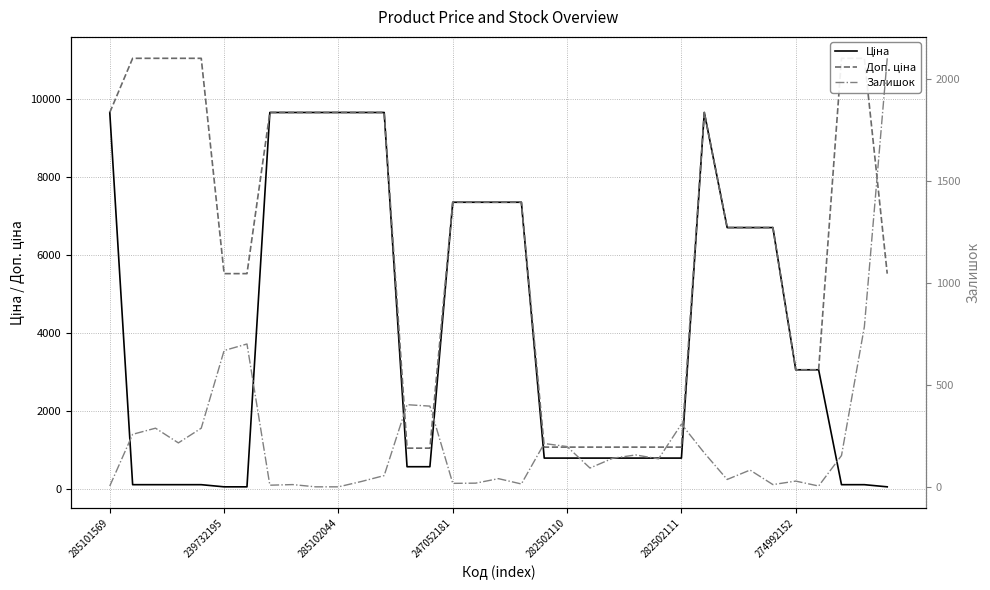

What is the average value of the Доп. ціна series?

6444.0